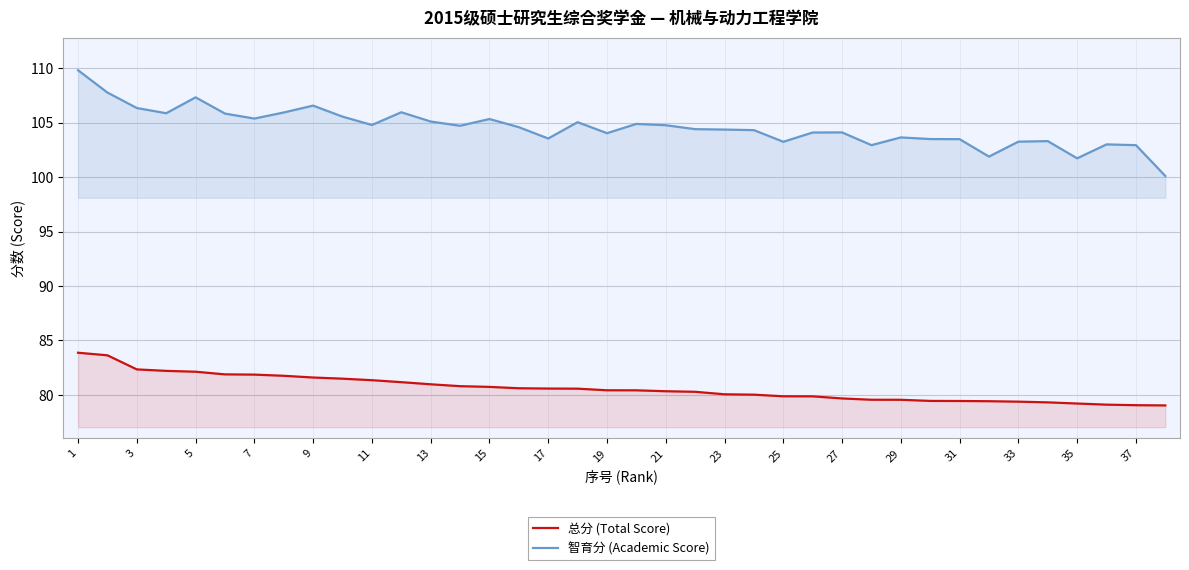

How many lines are shown in the chart?

2